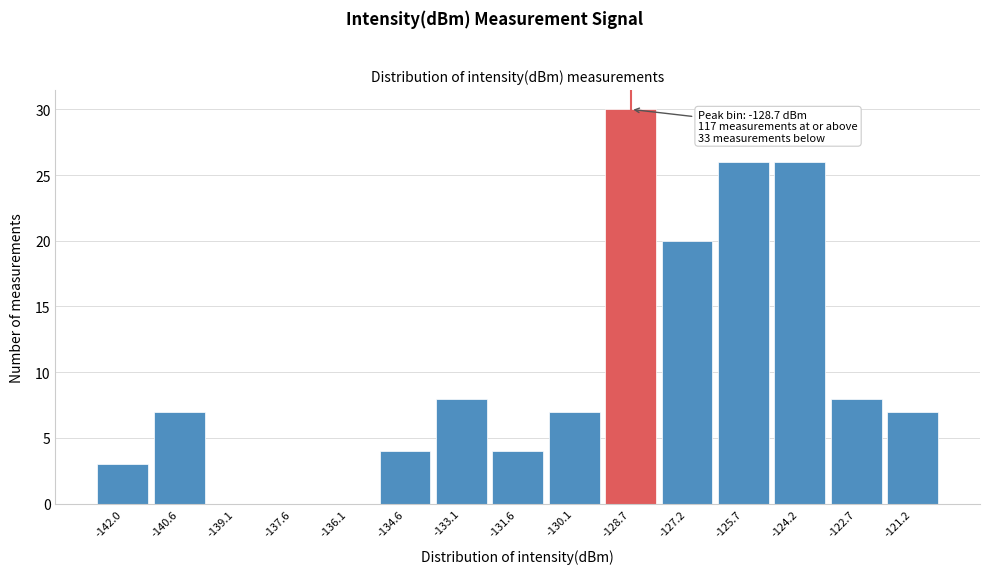

Over which range of the x-axis is the bar tallest?

-129.4 to -128.0